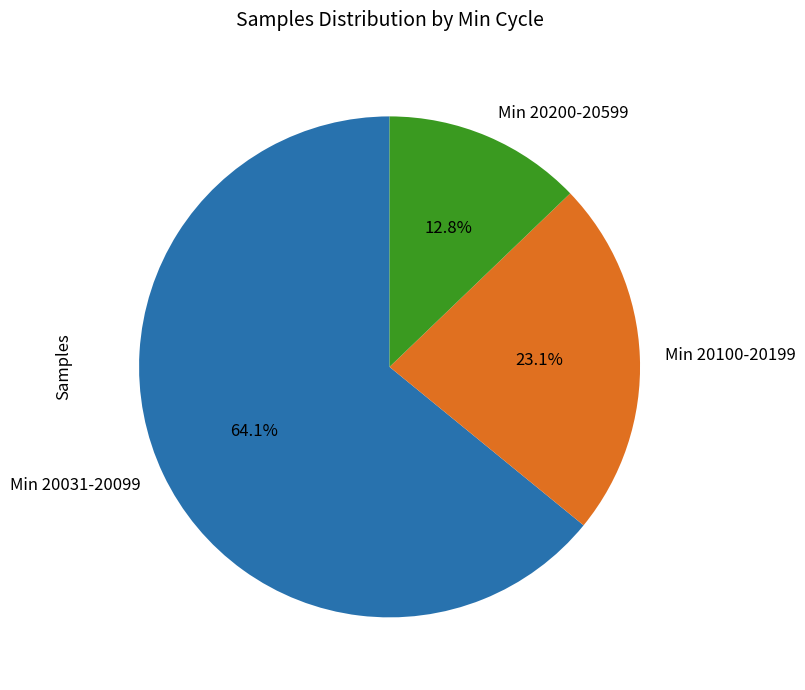

Approximately how many times larger is the value at Min 20200-20599 compared to Min 20100-20199?

0.6